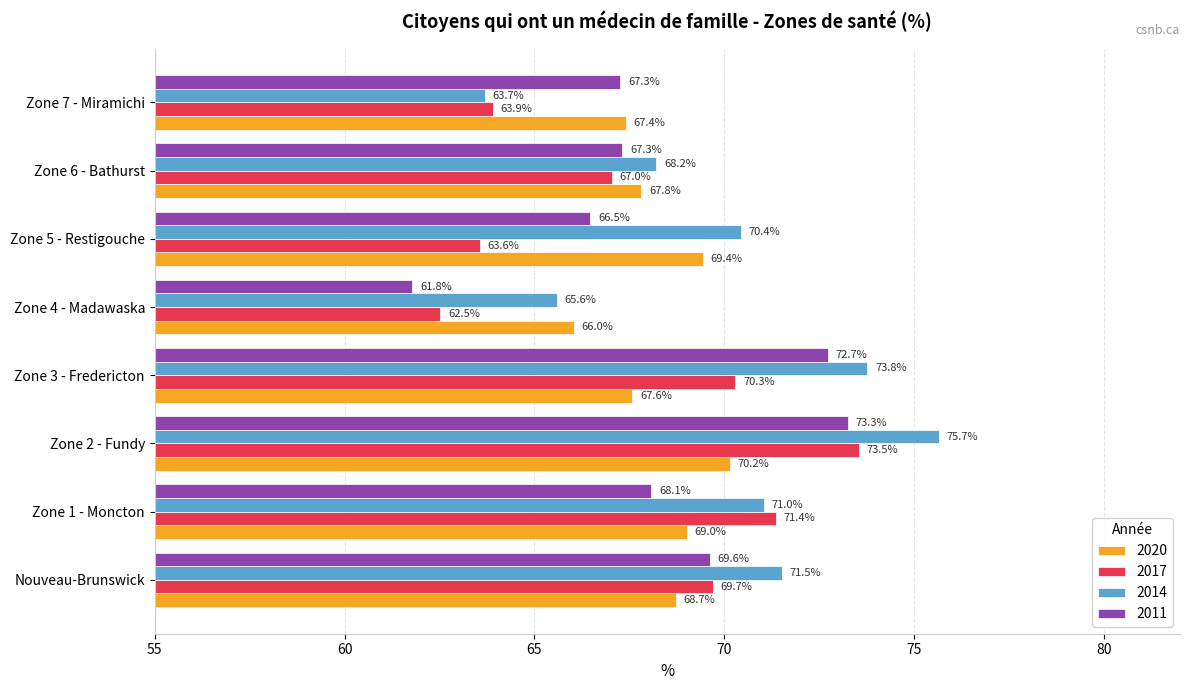

Which series has the largest range (max minus min)?

2014